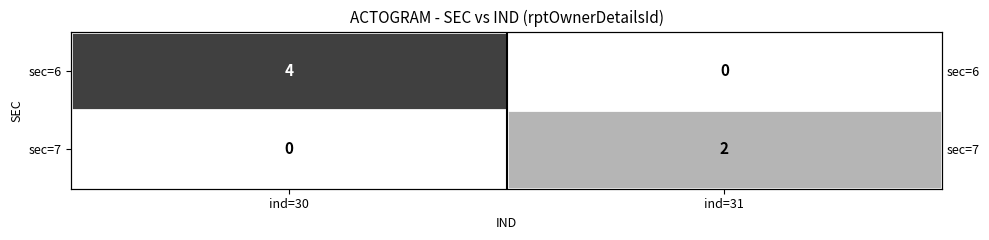

What is the highest value of the sec=6 series?

4